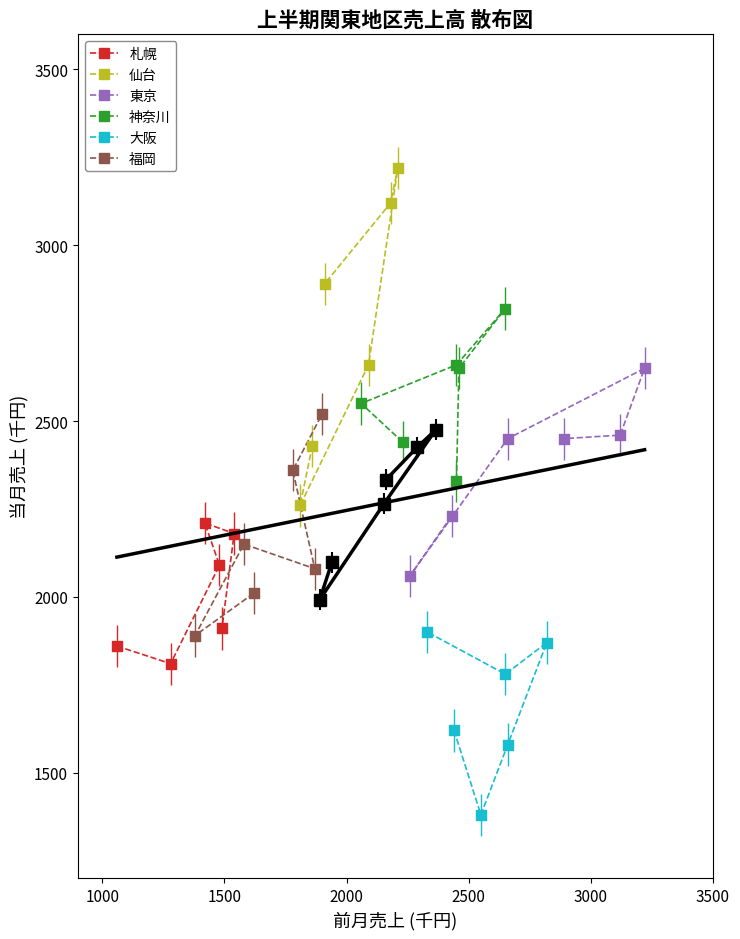

Which series reaches the maximum Y coordinate?

仙台